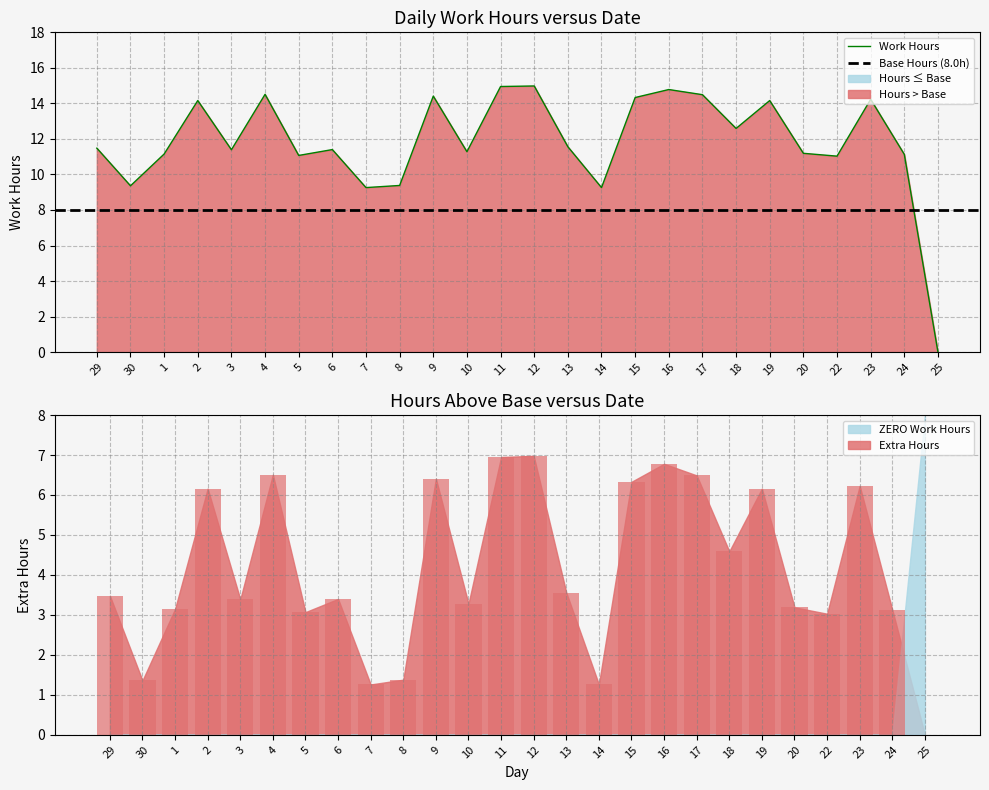

Reading left to right, transcribe all the data shown in this chart.

11.5	9.4	11.2	14.2	11.4	14.5	11.1	11.4	9.3	9.4	14.4	11.3	14.9	15.0	11.6	9.3	14.3	14.8	14.5	12.6	14.2	11.2	11.0	14.2	11.1	0.0